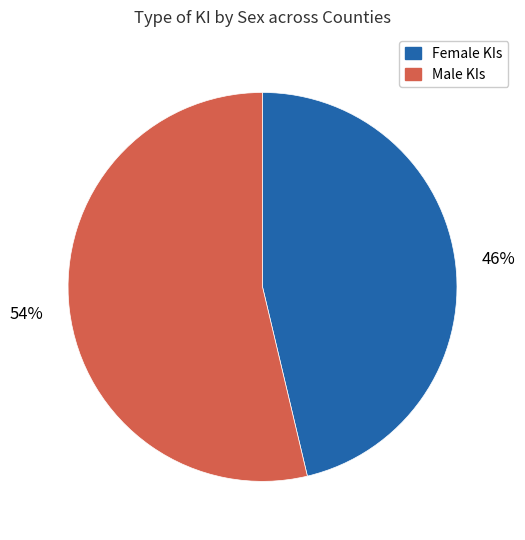

To the nearest percent, what is the average slice percentage?

50%